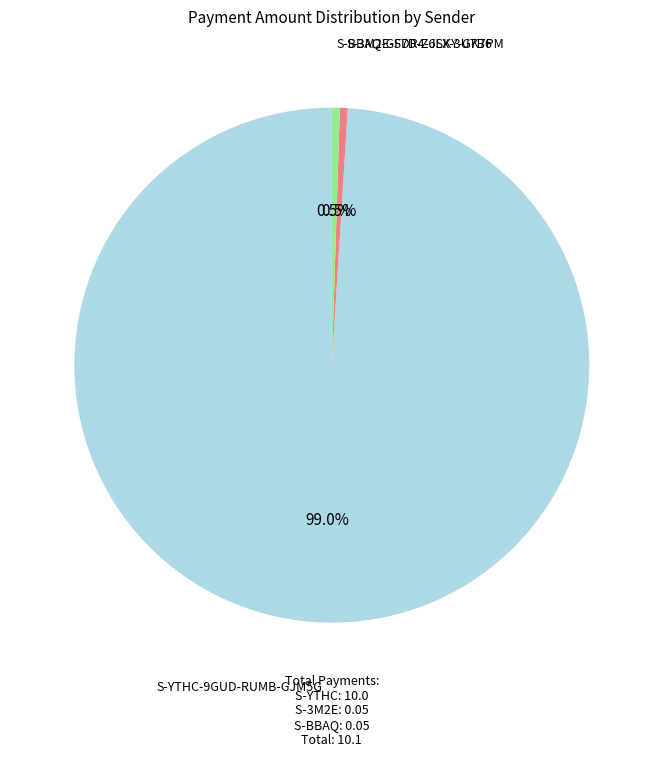

Is there a majority slice in this chart?

Yes